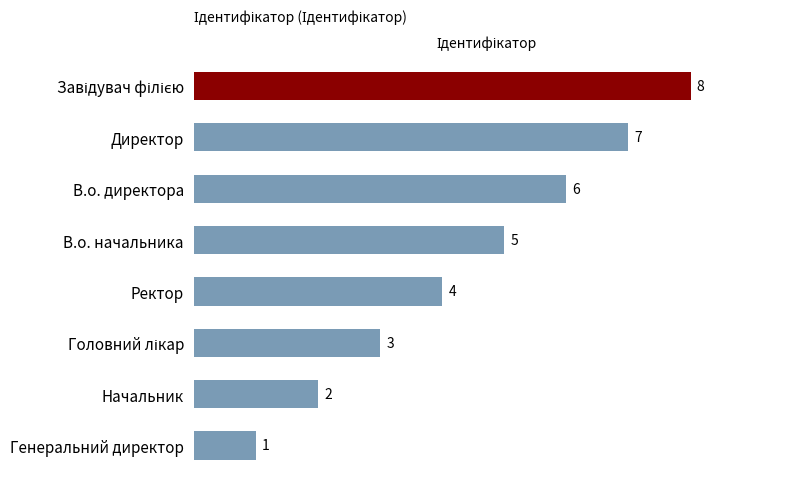

Reading top to bottom, what are all the values shown in this chart?

8	7	6	5	4	3	2	1